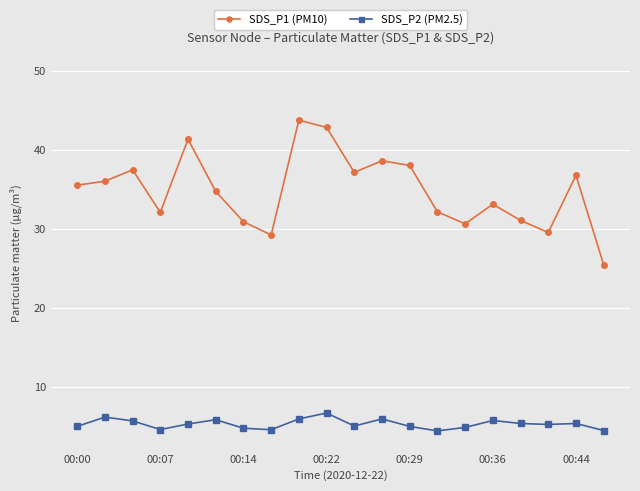

Rank the series by their maximum value, from lowest to highest.

SDS_P2 (PM2.5), SDS_P1 (PM10)